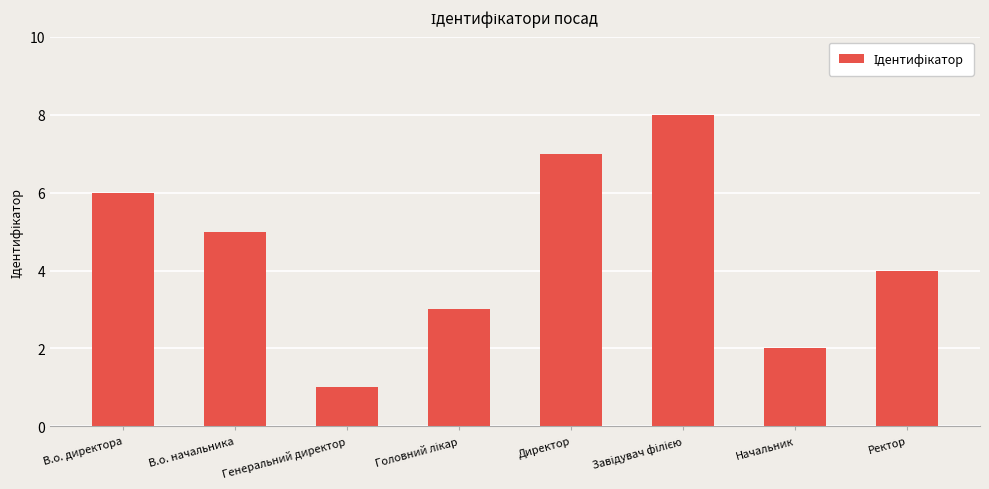

The chart shows a value of 1 at Генеральний директор. True or false?

True